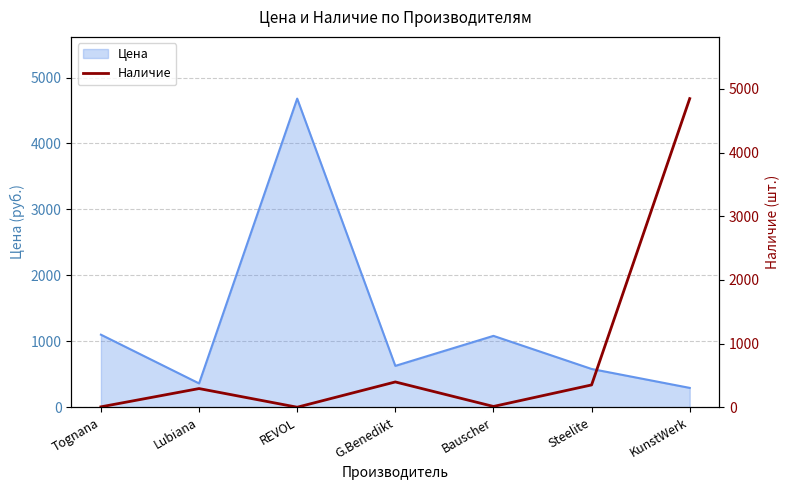

What position from the left is REVOL?

3